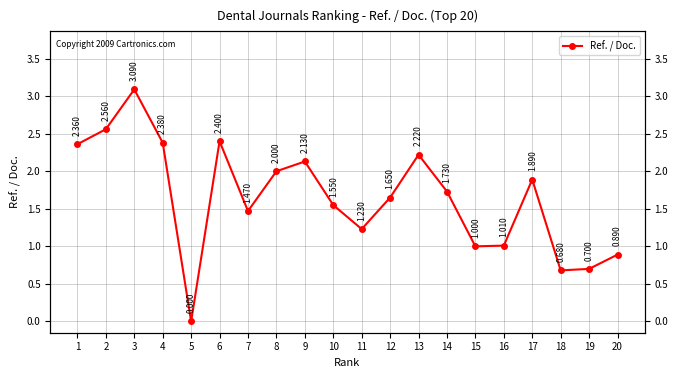

Where does the data first go above 1?

1